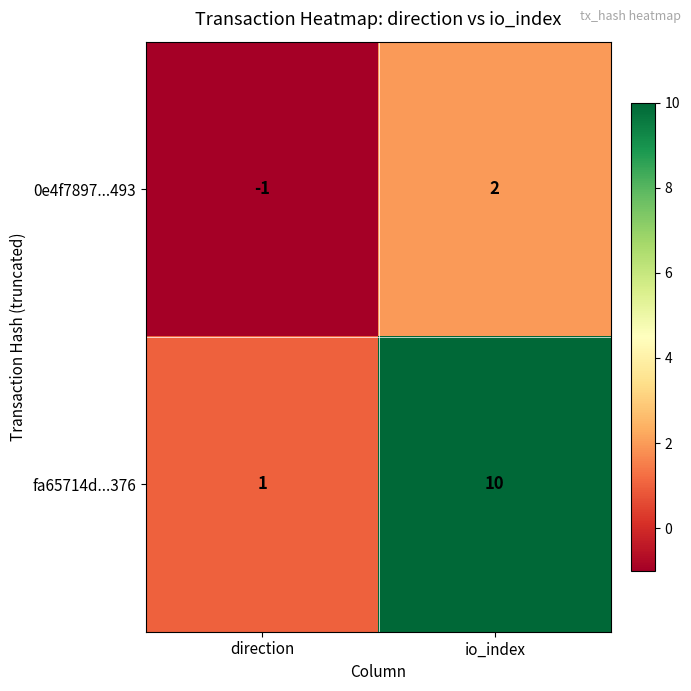

List the series in order of their overall mean, lowest first.

0e4f7897...493, fa65714d...376